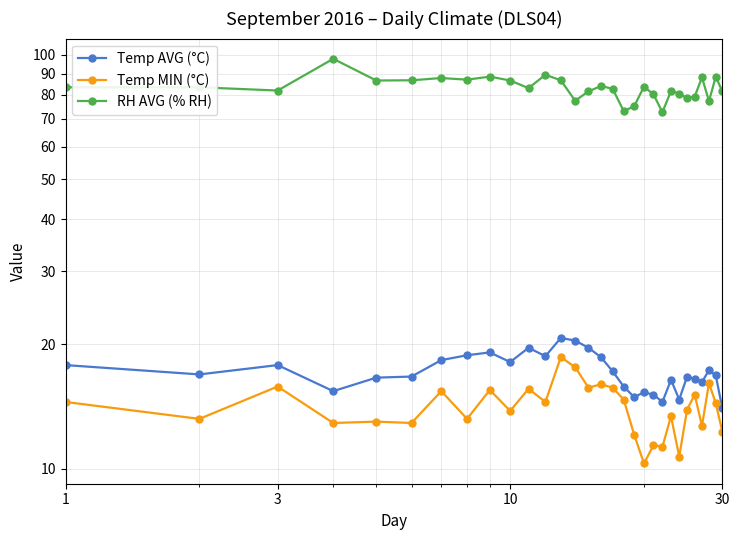

Is the value of Temp AVG (°C) at 21 greater than the value of RH AVG (% RH) at 8?

No